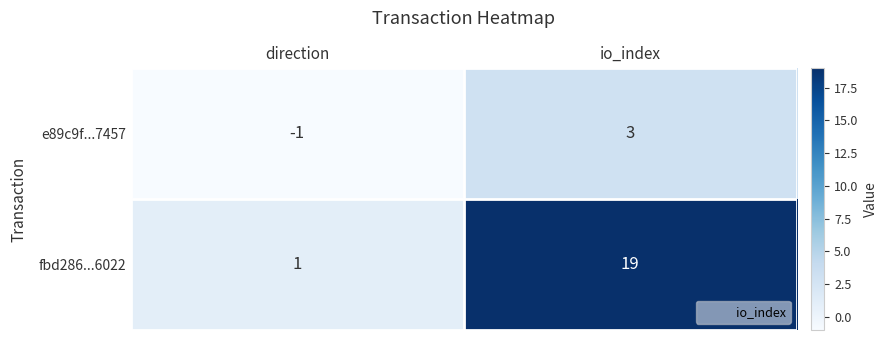

Reading left to right, transcribe all the data shown in this chart.

e89c9f...7457: -1	3
fbd286...6022: 1	19